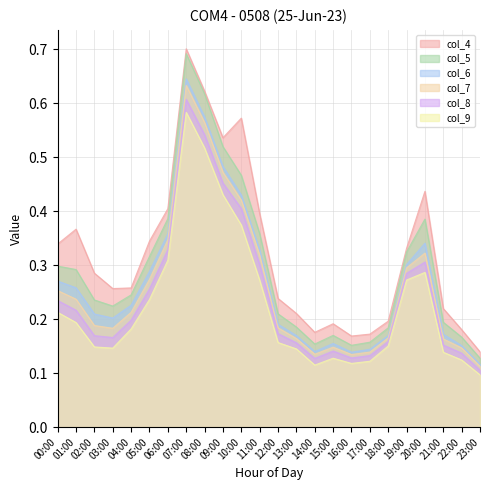

What is the difference between the col_7 values at 08:00 and 17:00?

0.4